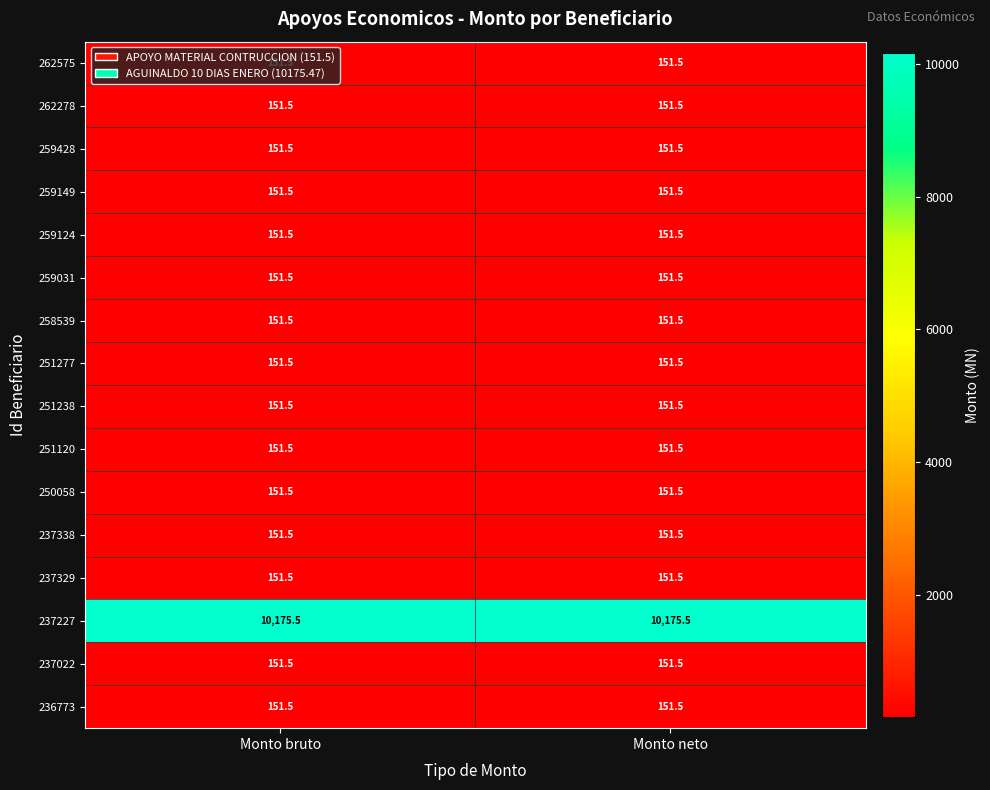

Which series has the largest total across all categories?

237227